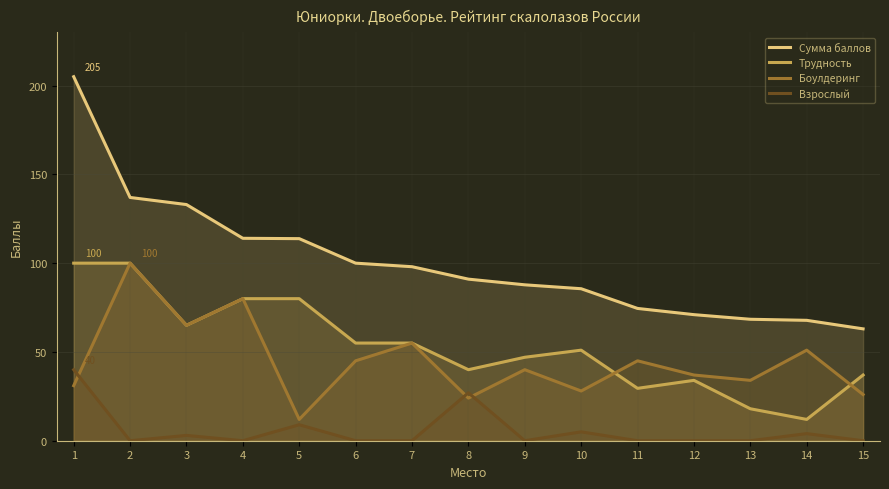

Reading left to right, transcribe all the data shown in this chart.

Сумма баллов: 205.0	137.0	133.0	114.0	113.8	100.0	98.0	91.0	87.8	85.6	74.5	71.0	68.4	67.8	63.0
Трудность: 100.0	100.0	65.0	80.0	80.0	55.0	55.0	40.0	47.0	51.0	29.5	34.0	18.0	12.0	37.0
Боулдеринг: 31.0	100.0	65.0	80.0	12.0	45.0	55.0	24.0	40.0	28.0	45.0	37.0	34.0	51.0	26.0
Взрослый: 40.0	0.0	3.0	0.0	9.0	0.0	0.0	27.0	0.0	5.0	0.0	0.0	0.0	4.0	0.0